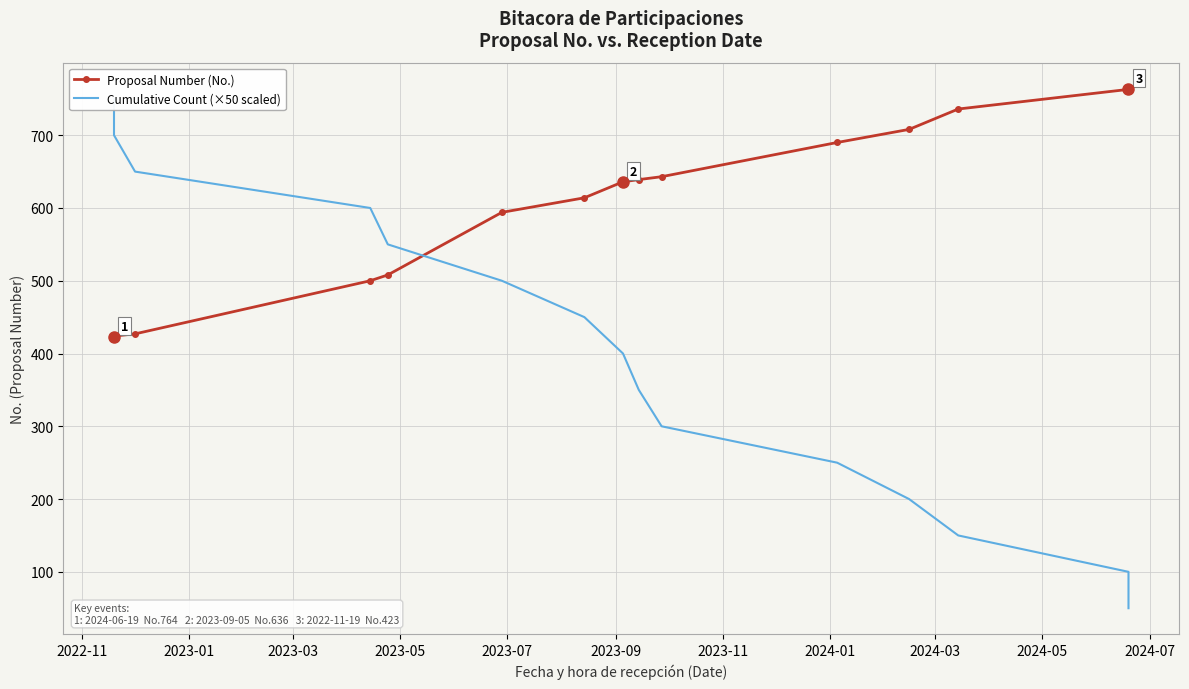

Rank the series by their maximum value, from lowest to highest.

Cumulative Count (×50 scaled), Proposal Number (No.)